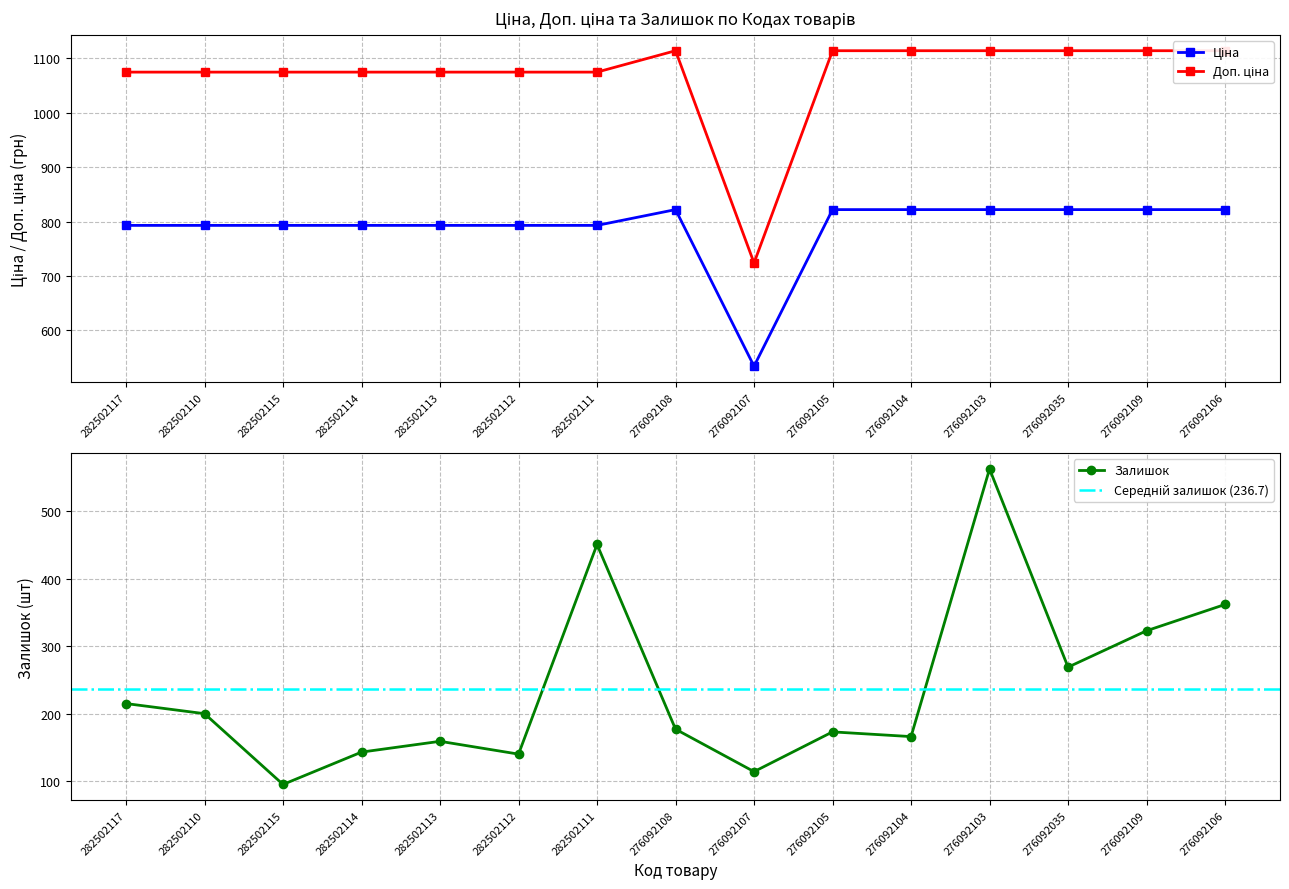

Does the chart display data point markers on the line(s)?

Yes